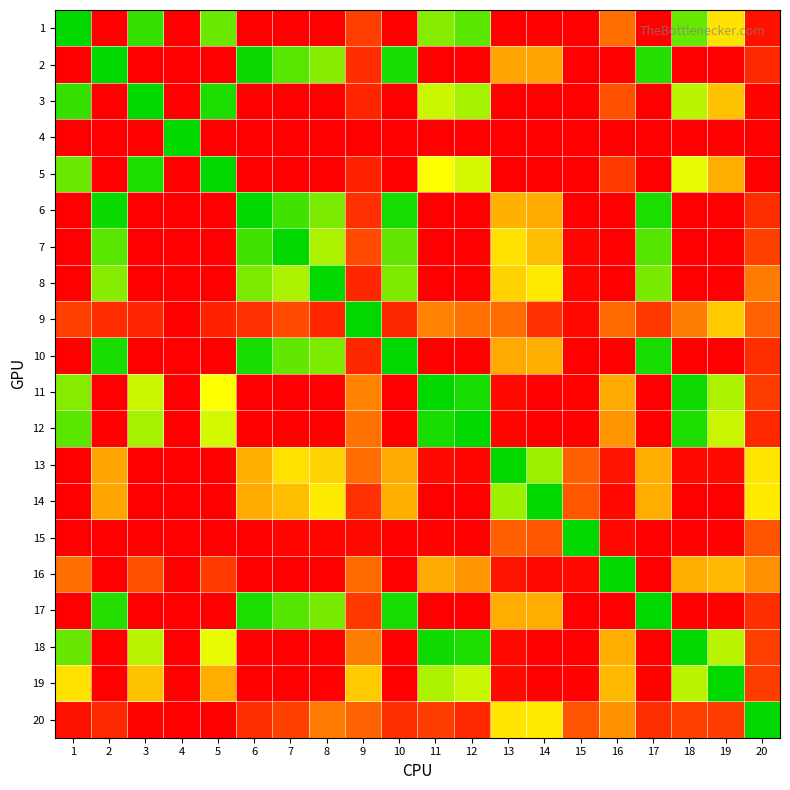

How many distinct data groups are displayed?

20